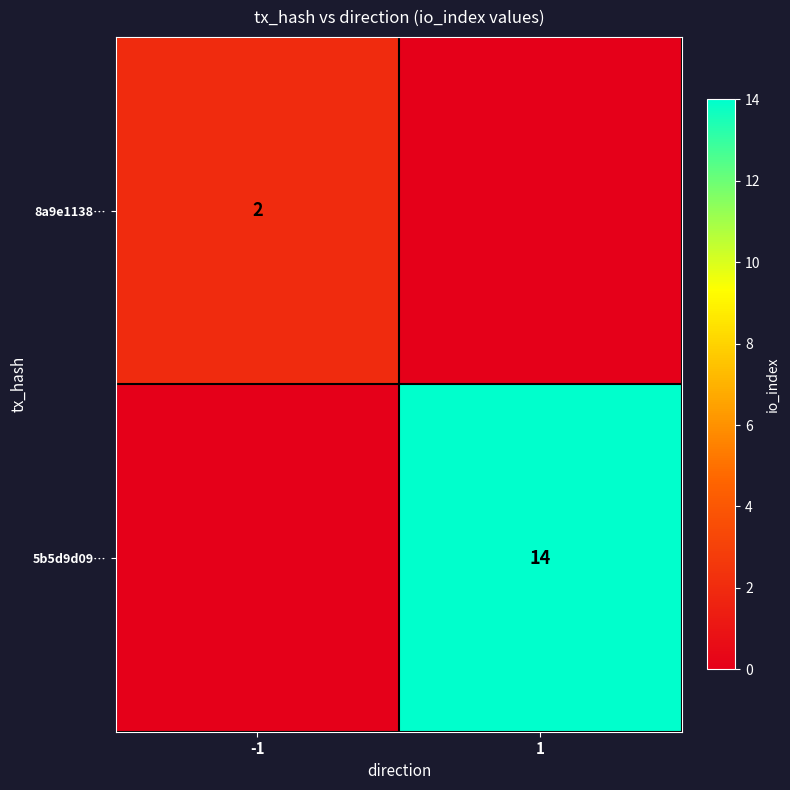

The 5b5d9d09… series shows 14 at 1. True or false?

True